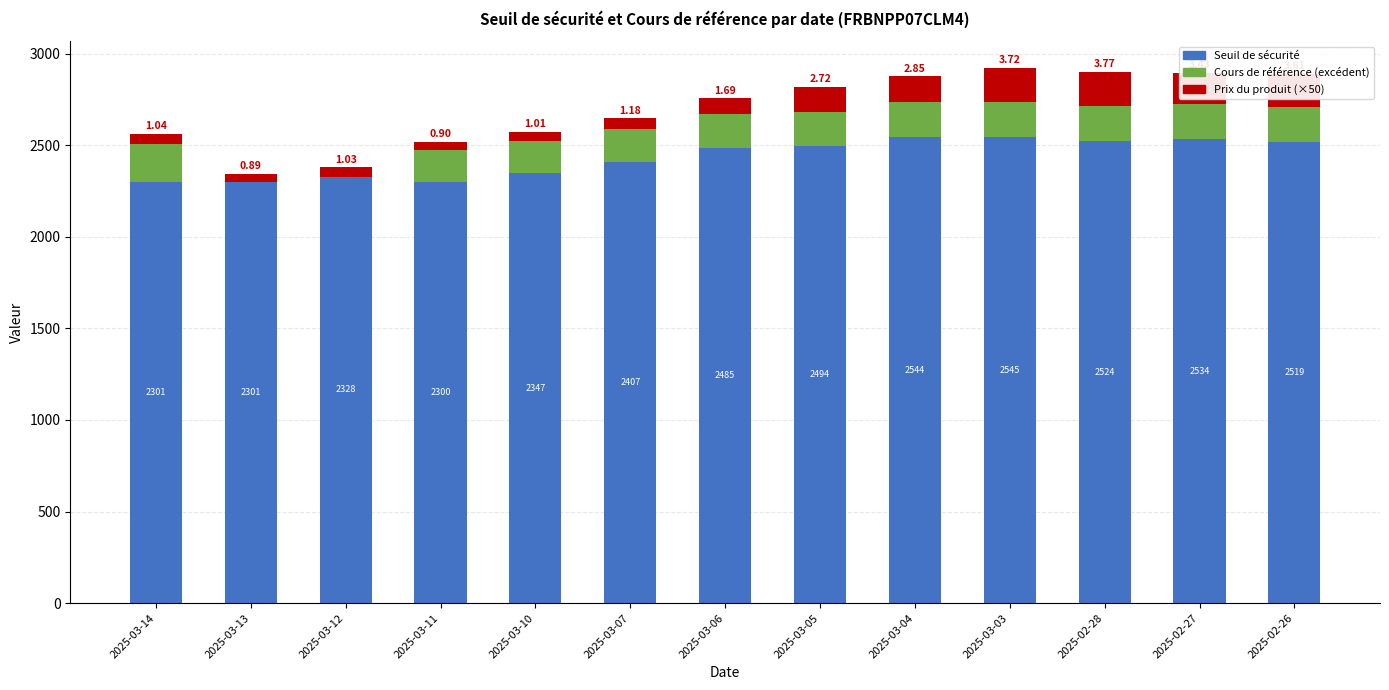

At which category is the sum across all series the highest?

2025-03-03